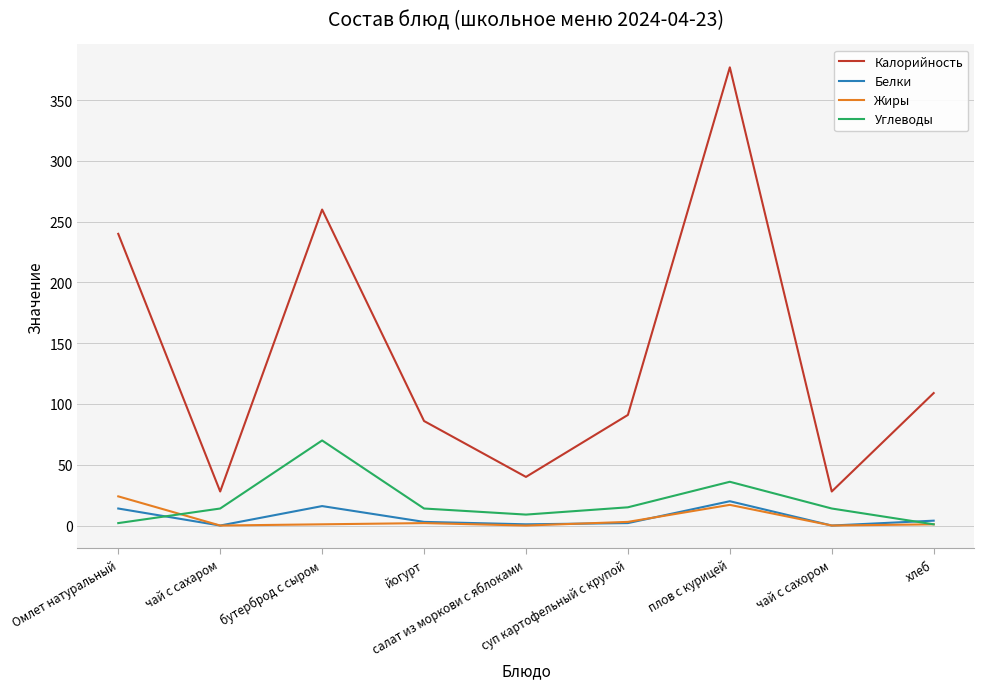

The Калорийность series shows 28 at чай с сахором. True or false?

True